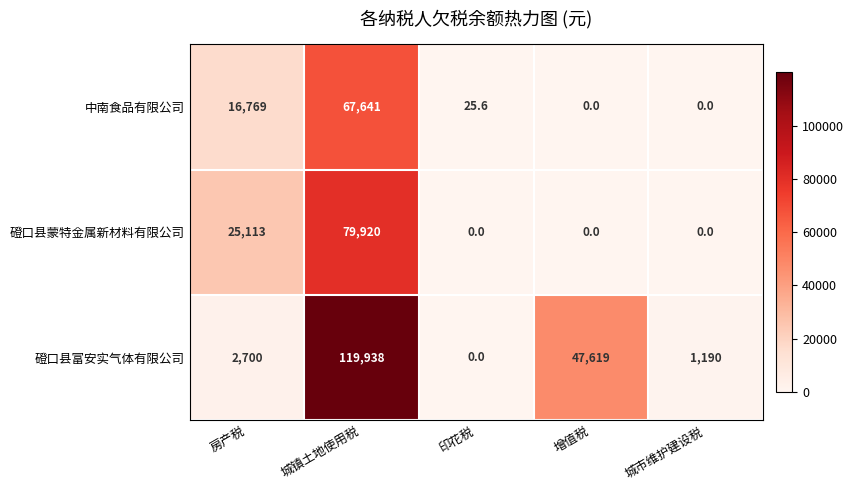

How many 磴口县蒙特金属新材料有限公司 values are between 0 and 25113?

4